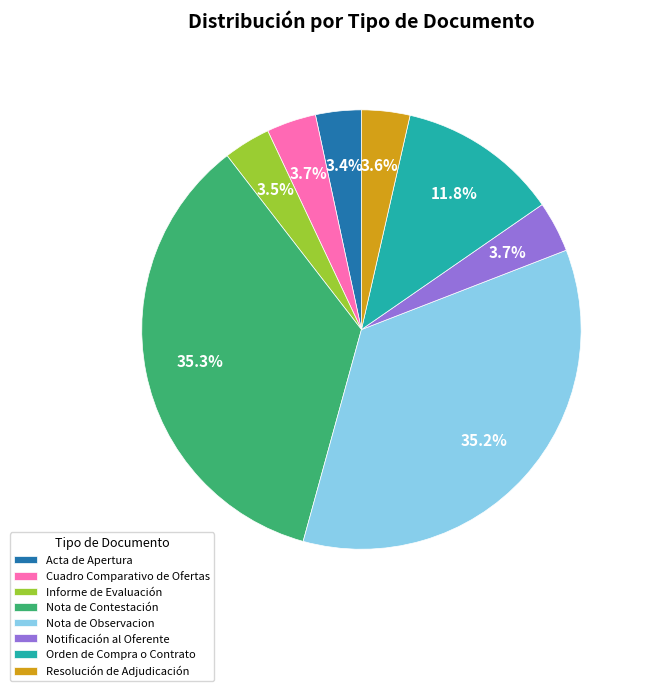

Is the sum of Acta de Apertura and Orden de Compra o Contrato greater than half?

No